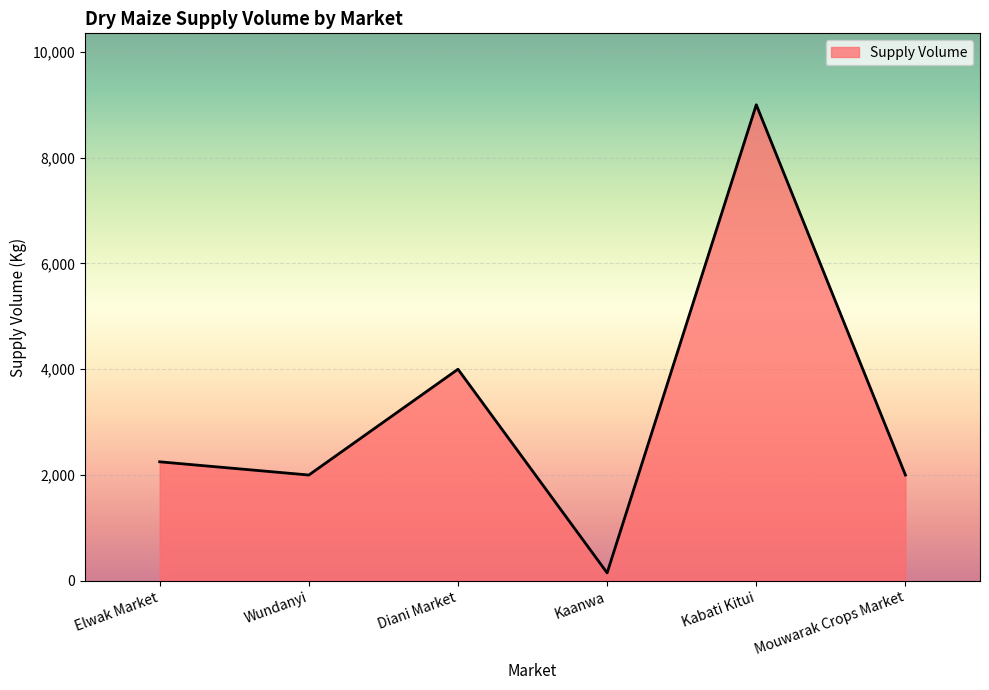

True or false: the data has more than 0 interior local peaks.

True